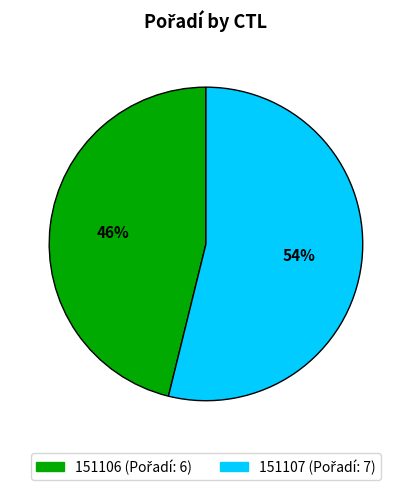

Rank the categories by value from lowest to highest.

151106, 151107